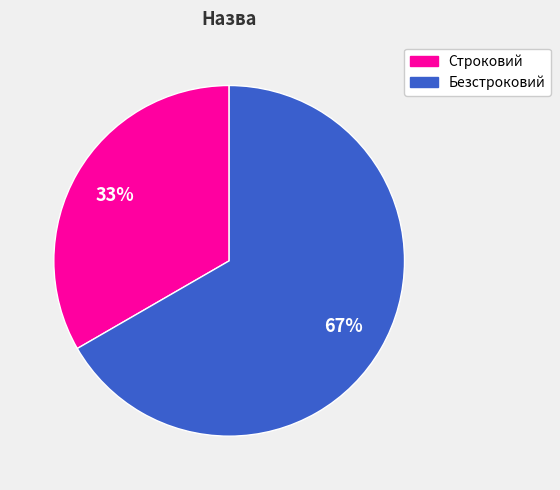

To the nearest percent, what portion does Безстроковий represent?

67%